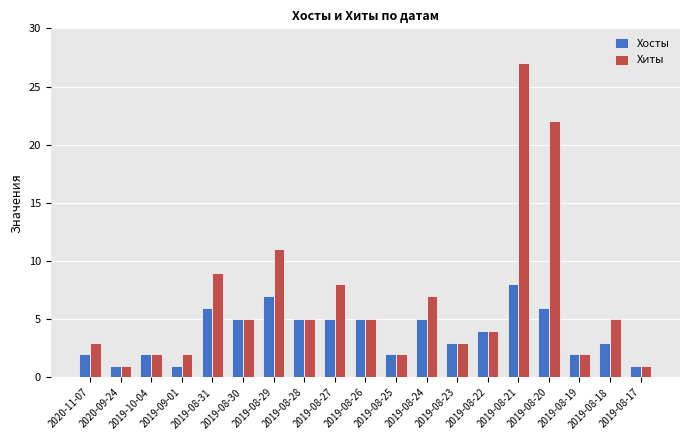

Reading left to right, extract all data points from this chart.

Хосты: 2	1	2	1	6	5	7	5	5	5	2	5	3	4	8	6	2	3	1
Хиты: 3	1	2	2	9	5	11	5	8	5	2	7	3	4	27	22	2	5	1